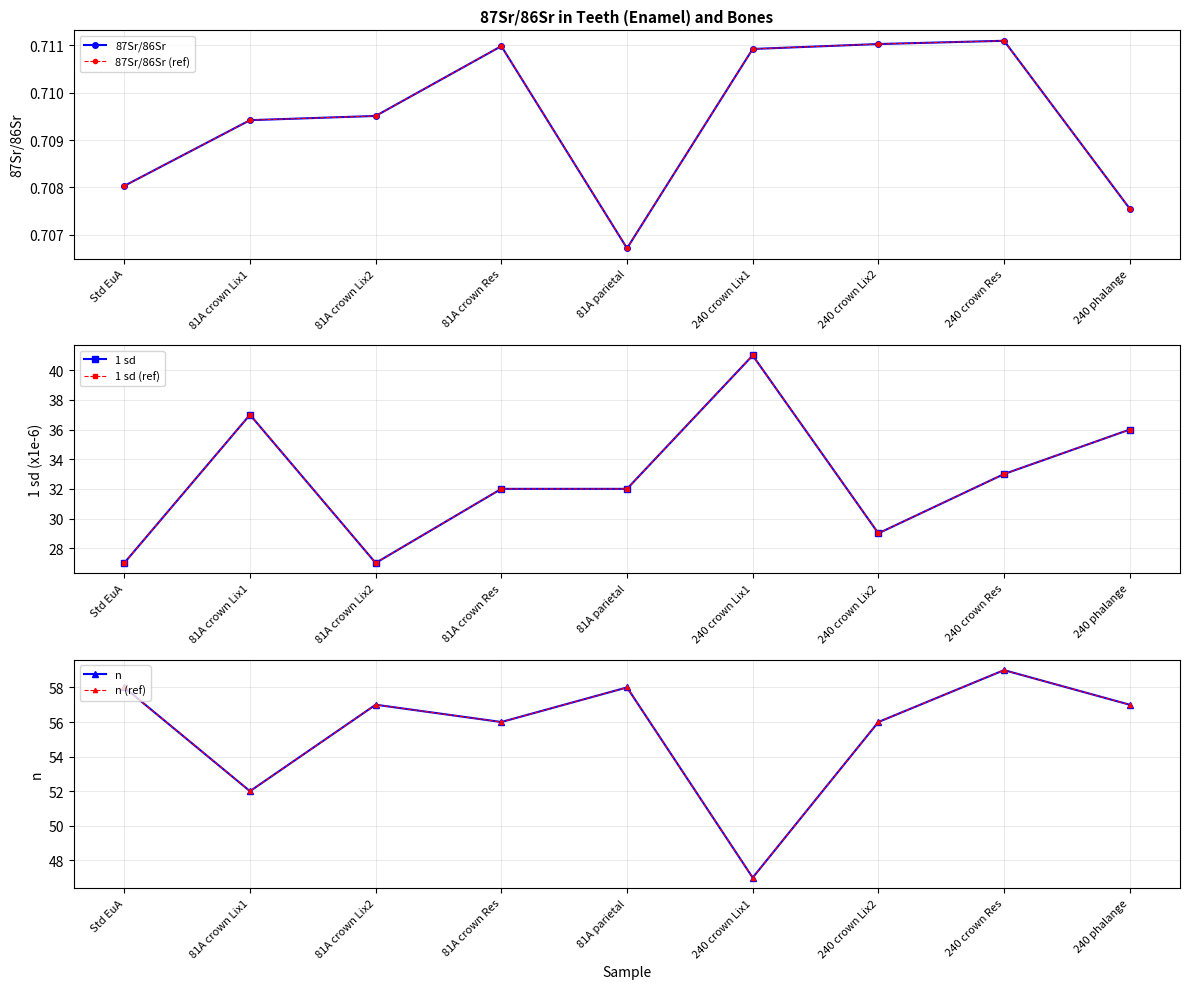

Which series changed the most between 81A parietal and 240 phalange?

1 sd